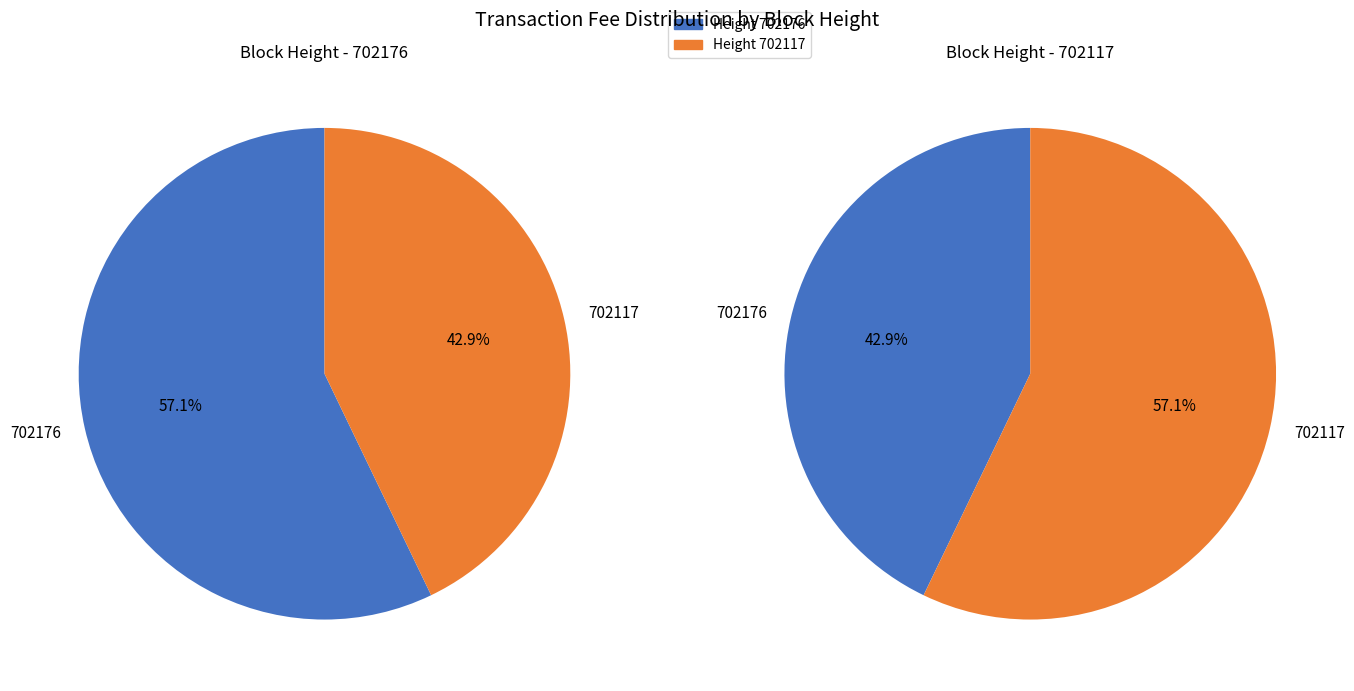

True or false: 702117 accounts for 43% of the total.

True